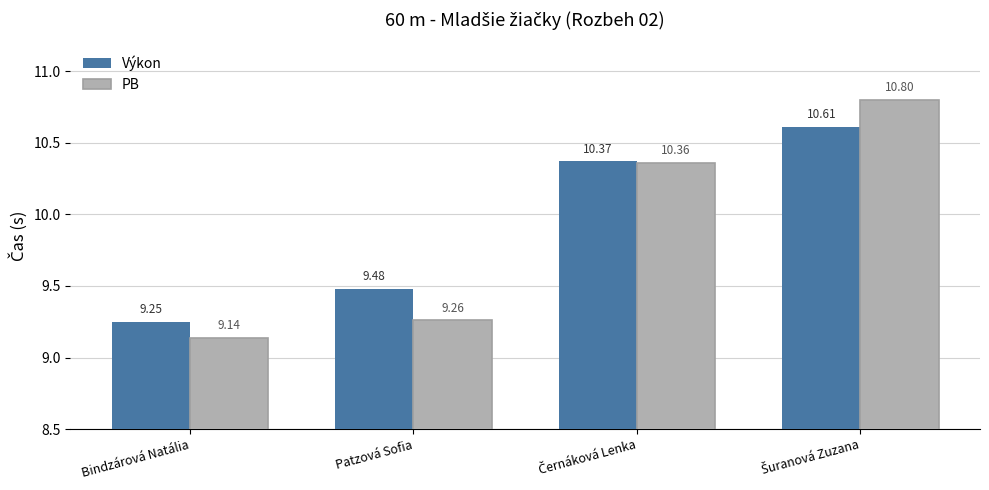

Rank the series at Patzová Sofia from lowest to highest value.

PB, Výkon